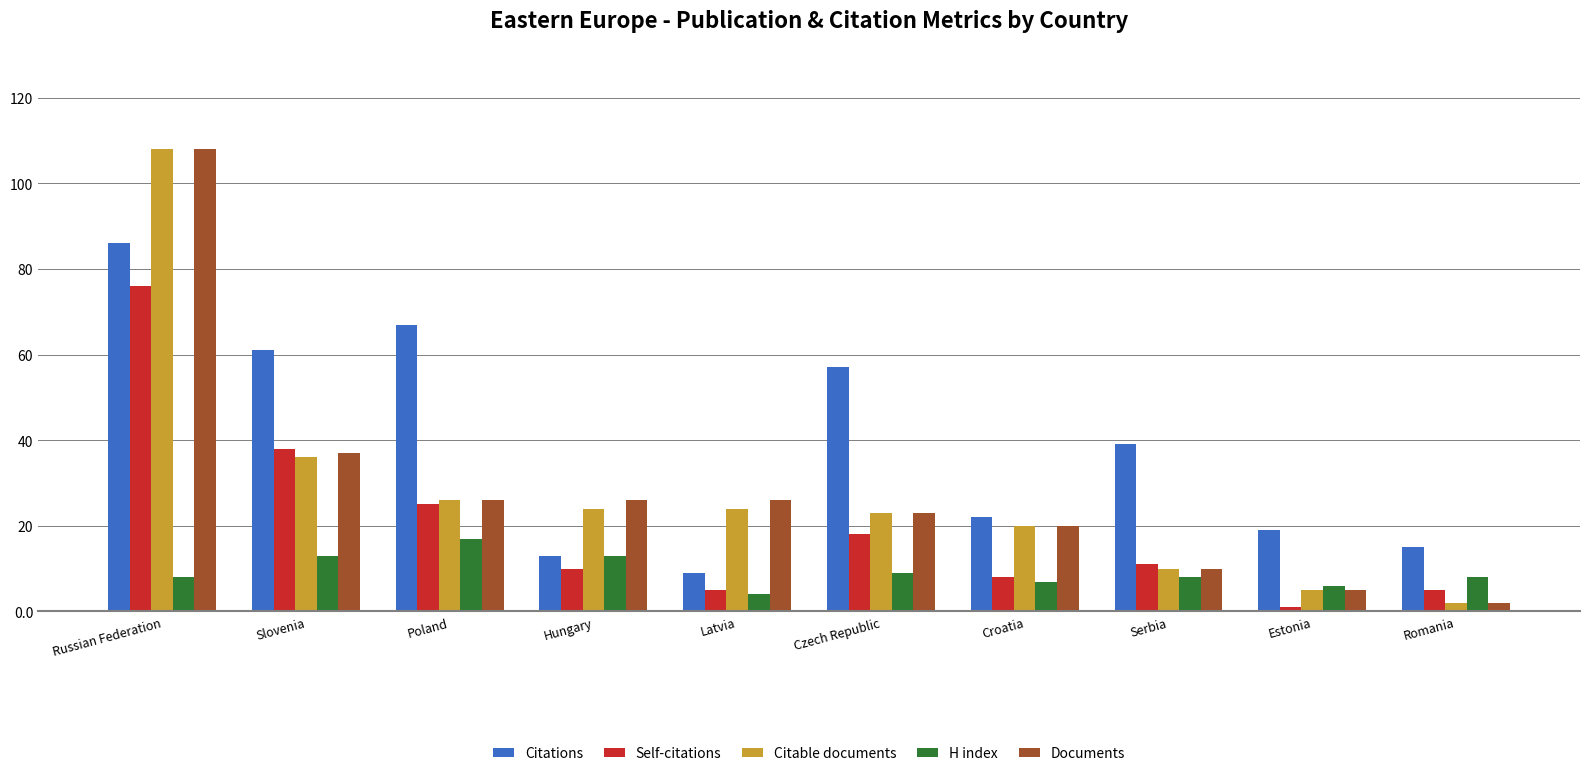

At which label does Self-citations first exceed 11?

Russian Federation